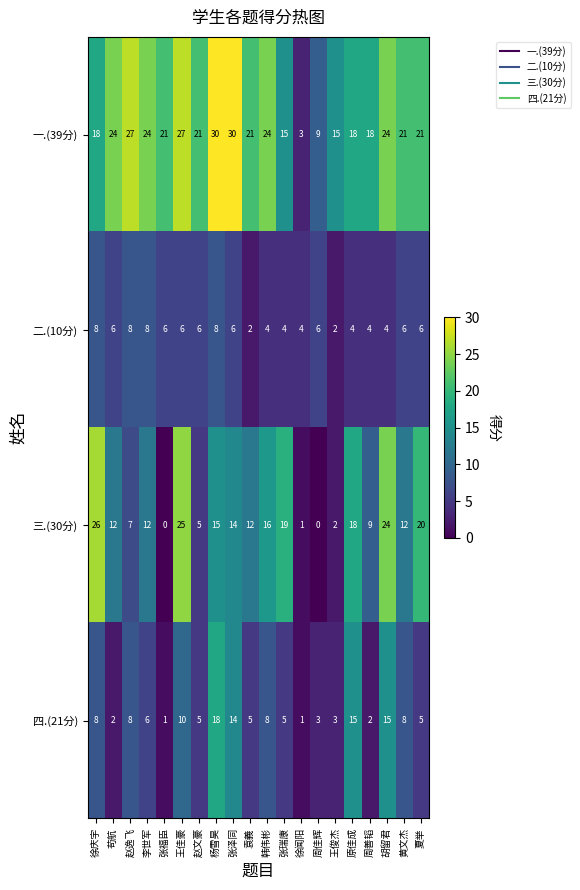

Between 徐庆宇 and 李世军, which series saw the biggest shift?

三.(30分)